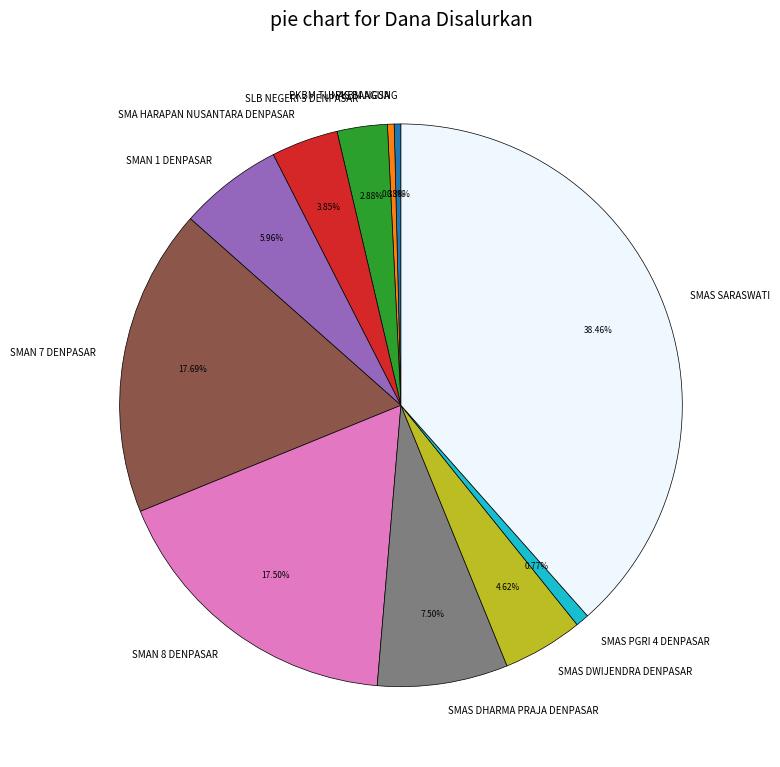

To the nearest percent, what is the combined percentage of SMAS PGRI 4 DENPASAR and SLB NEGERI 3 DENPASAR?

4%